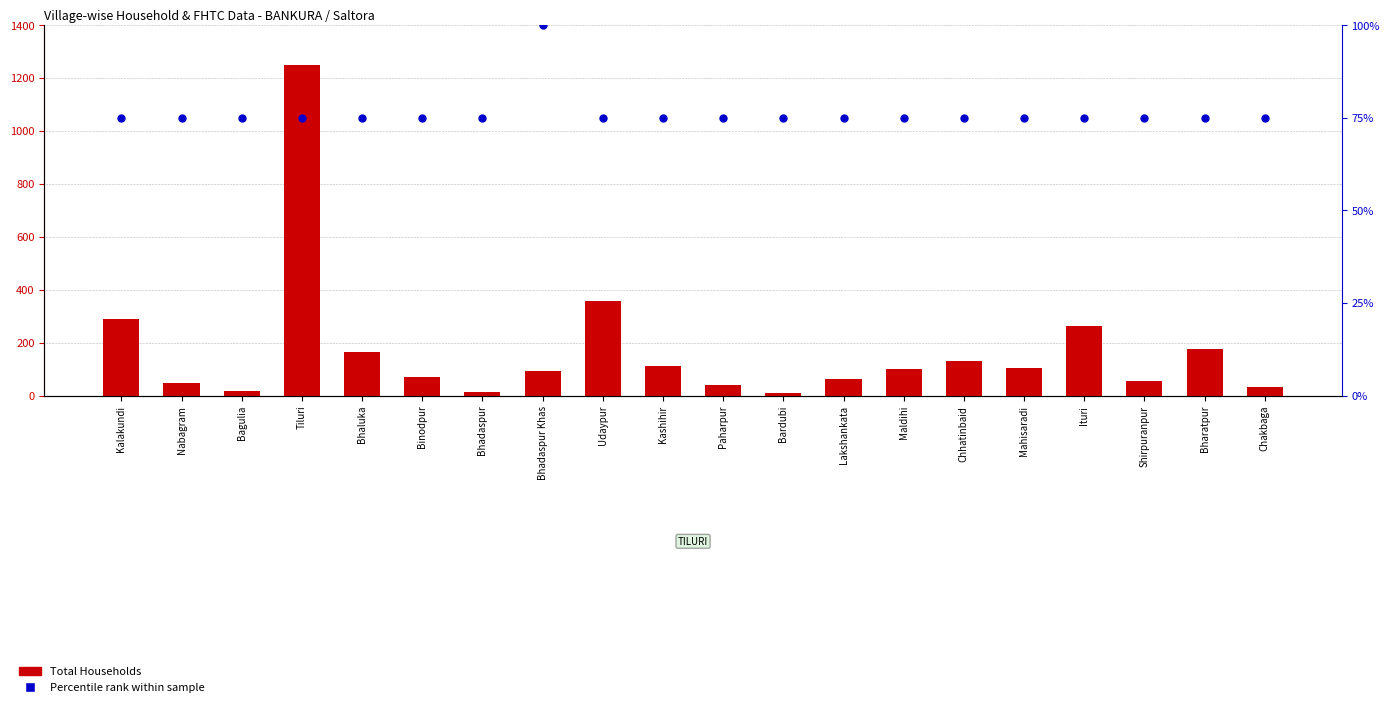

Which series contains the highest Y value?

Total Households